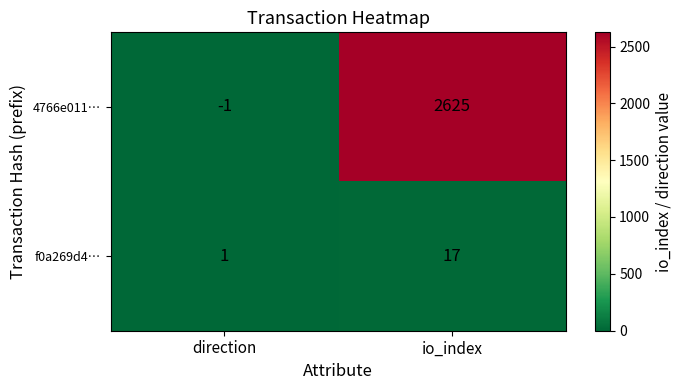

Rank the series at io_index from lowest to highest value.

f0a269d4…, 4766e011…